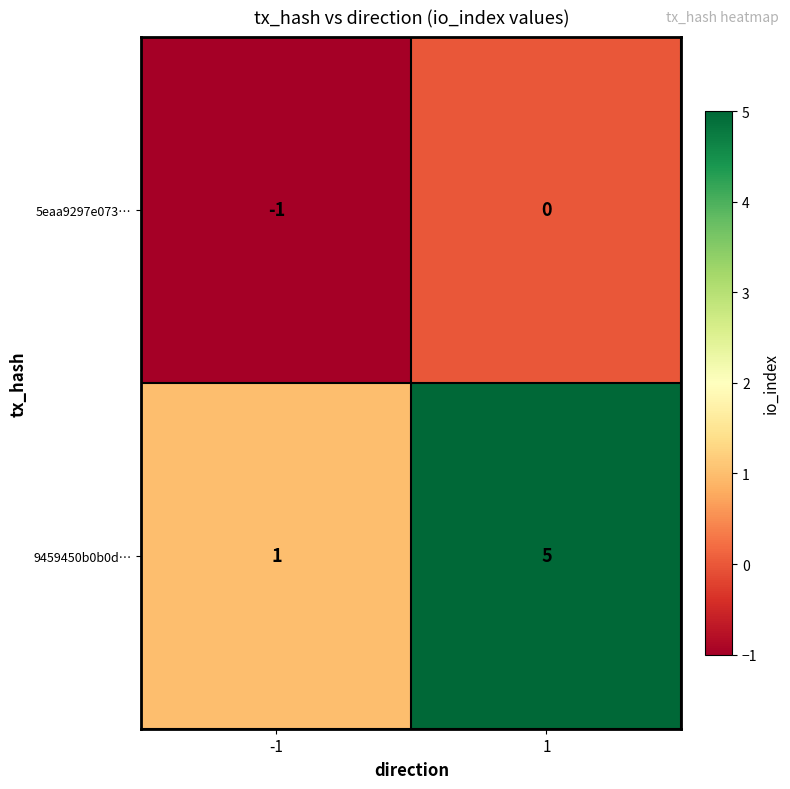

Rank the series by their maximum value, from lowest to highest.

5eaa9297e073…, 9459450b0b0d…